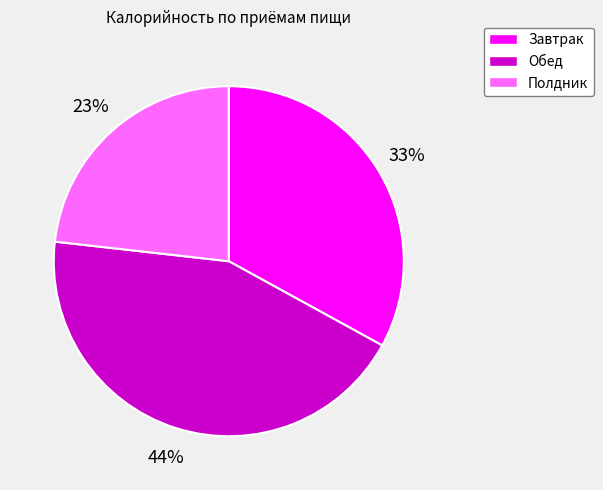

To the nearest percent, what portion does Полдник represent?

23%